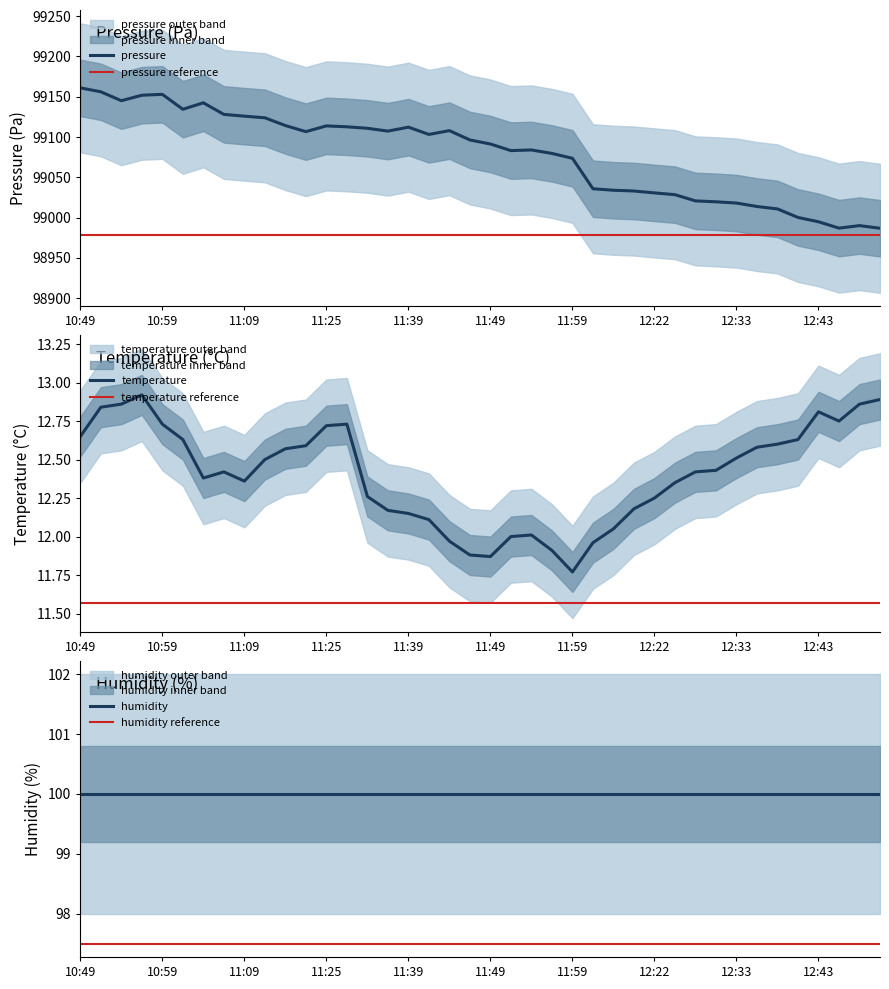

Is it true that pressure equals 156215.0 at 11:49?

False